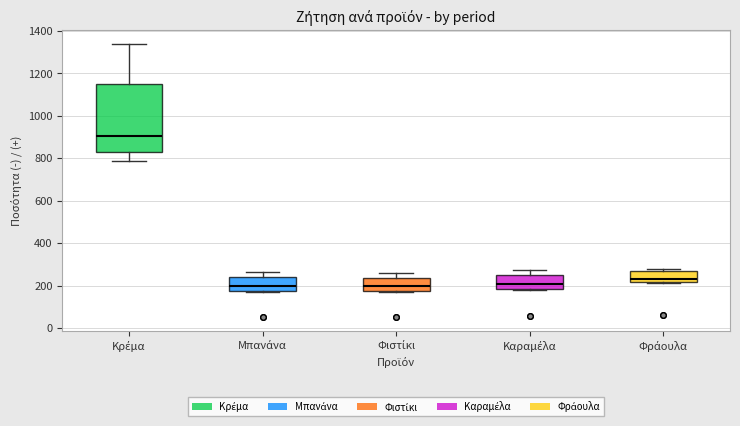

Where is the lower edge of the box for Μπανάνα on the y-axis? The values are not printed on the chart, so give them approximately, as read against the axis.

180